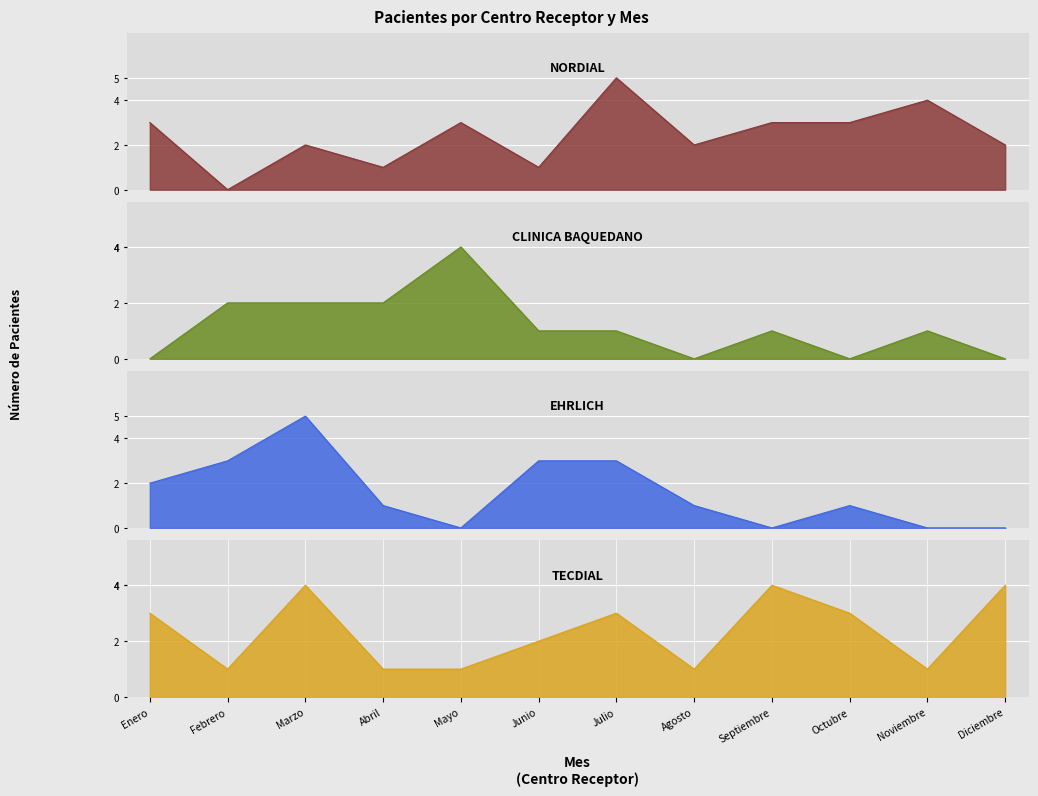

What is the average value of the NORDIAL series?

2